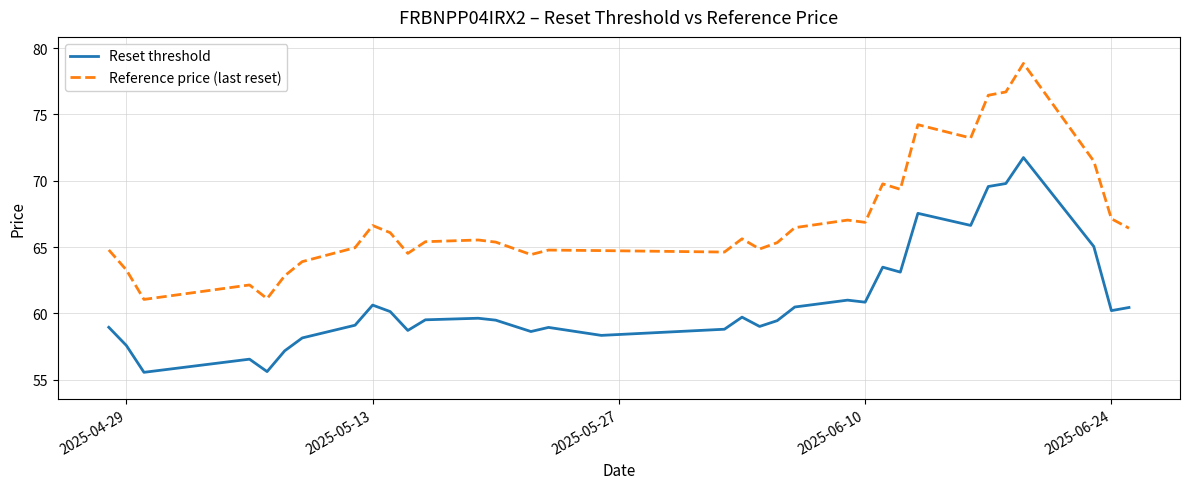

Count the number of categories in the chart.

36